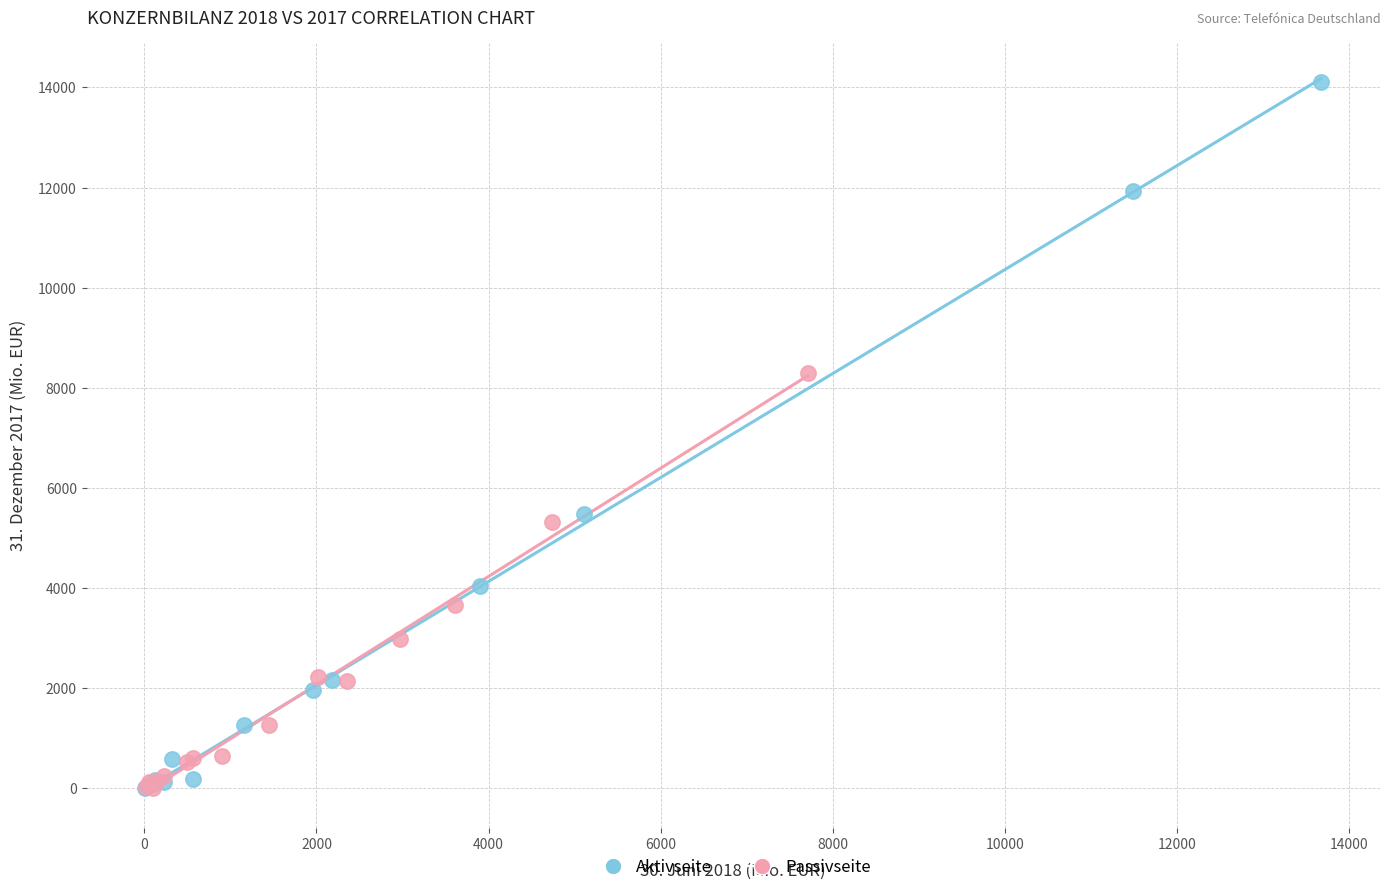

Which series reaches the maximum Y coordinate?

Aktivseite